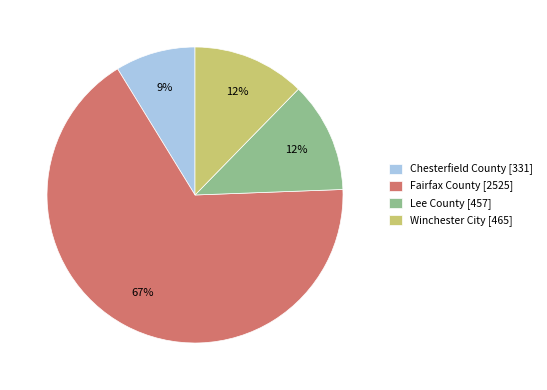

The Winchester City slice represents 12% of the pie. True or false?

True